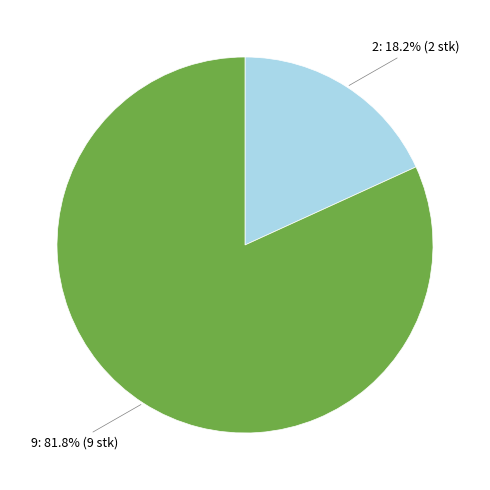

Is there any slice that represents more than half of the pie?

Yes